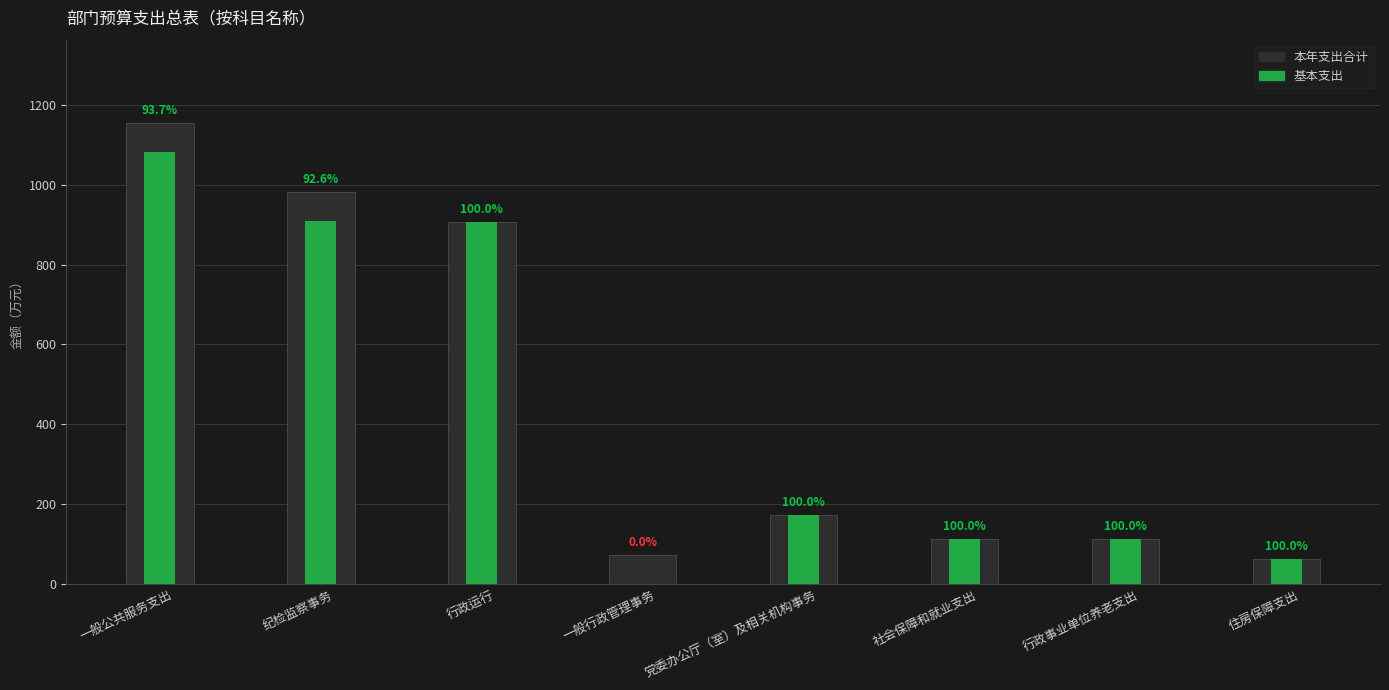

How many bars are there in each group?

2